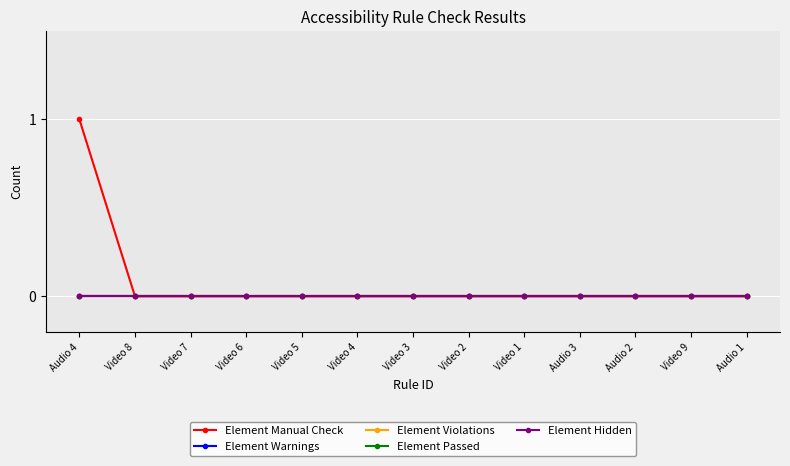

Is this an area chart (filled region under the line)?

No